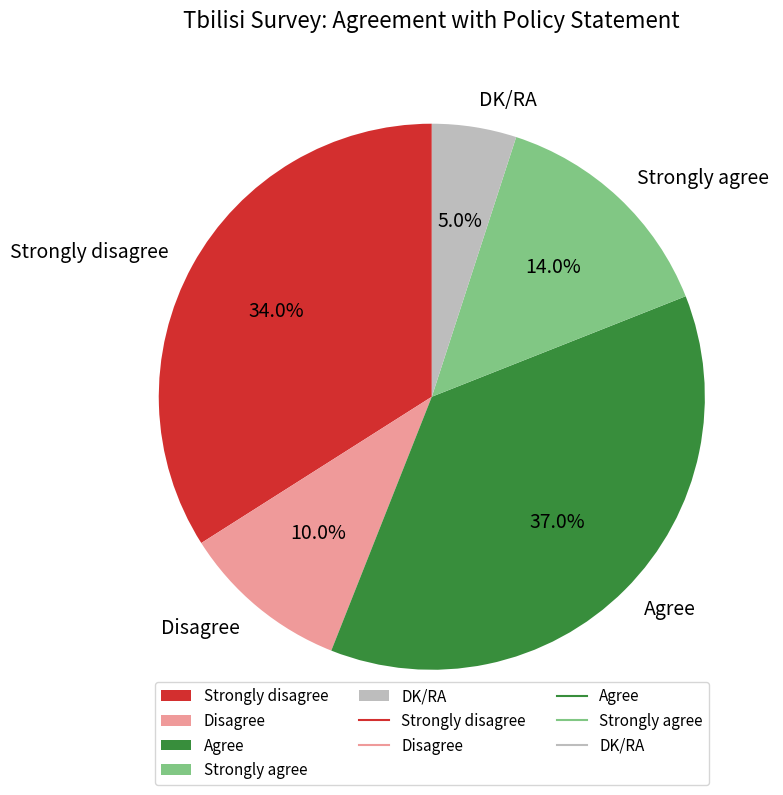

What percentage is the DK/RA slice, to the nearest percent?

5%